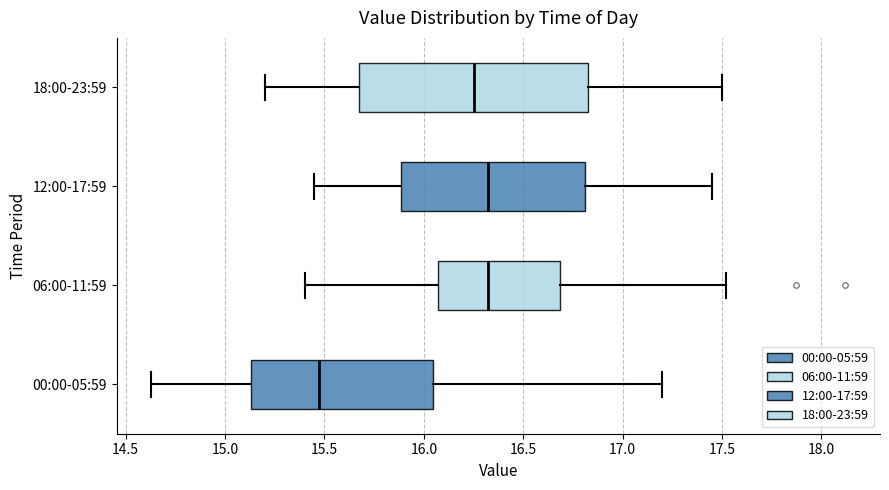

Reading bottom to top, read every box against the x-axis: the position of its median line, the range the box covers, and the ends of its whiskers. The values are not printed on the chart, so give them approximately, as read against the axis.

00:00-05:59: median 15.50, box 15.15 to 16.05, whiskers 14.65 to 17.20
06:00-11:59: median 16.35, box 16.05 to 16.70, whiskers 15.40 to 17.50
12:00-17:59: median 16.35, box 15.90 to 16.80, whiskers 15.45 to 17.45
18:00-23:59: median 16.25, box 15.70 to 16.85, whiskers 15.20 to 17.50